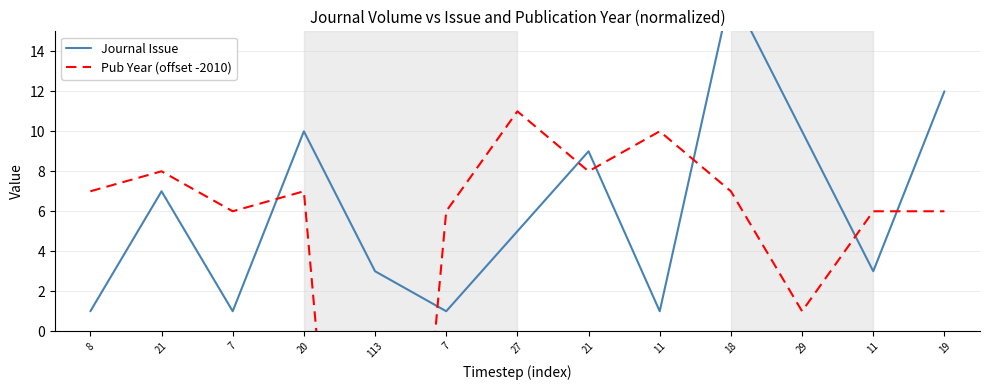

What value does the Pub Year (offset -2010) series have at 7, to the nearest 5?

5